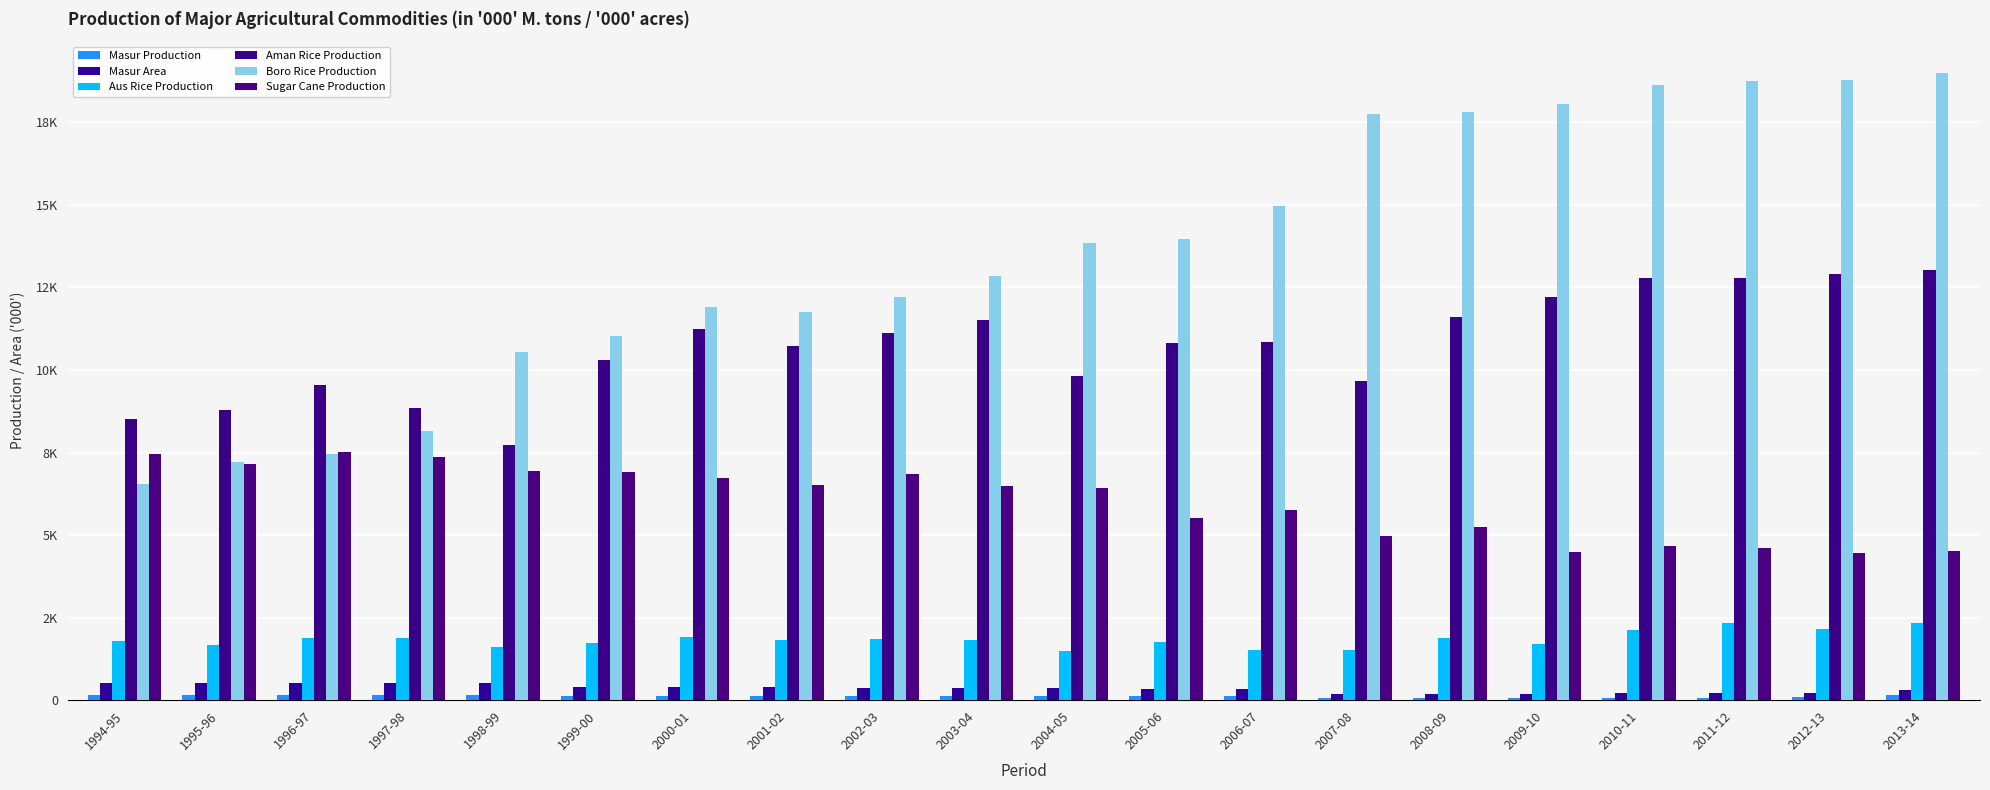

At how many categories does at least one series exceed 9191?

17